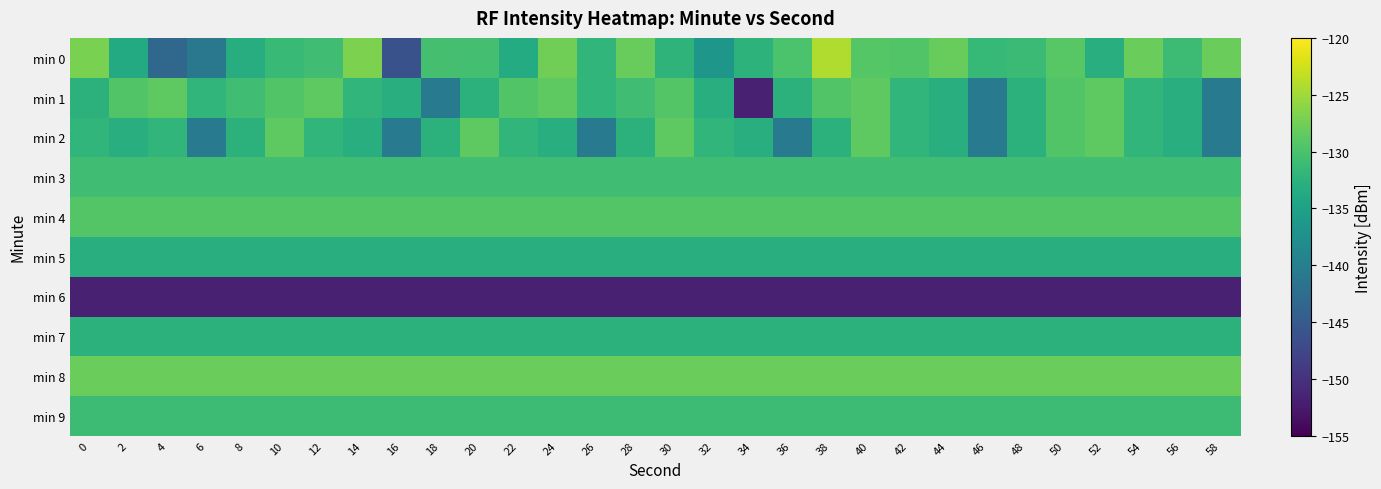

Reading left to right, what are all the values shown in this chart?

min 0: 0=-127.1	2=-133.7	4=-143.2	6=-140.9	8=-133.1	10=-131.4	12=-130.7	14=-126.8	16=-146.2	18=-130.3	20=-130.5	22=-133.5	24=-127.5	26=-132.0	28=-128.2	30=-132.2	32=-136.5	34=-132.4	36=-129.9	38=-124.2	40=-129.2	42=-129.5	44=-128.1	46=-131.6	48=-131.2	50=-129.1	52=-133.1	54=-128.0	56=-131.0	58=-128.1
min 1: 0=-132.5	2=-129.5	4=-128.7	6=-131.9	8=-130.7	10=-129.5	12=-128.7	14=-131.9	16=-133.1	18=-140.7	20=-132.5	22=-129.5	24=-128.7	26=-131.9	28=-130.7	30=-129.4	32=-132.9	34=-151.8	36=-132.5	38=-129.5	40=-128.7	42=-131.9	44=-133.1	46=-140.7	48=-132.5	50=-129.5	52=-128.7	54=-131.9	56=-133.1	58=-140.7
min 2: 0=-131.9	2=-133.1	4=-131.9	6=-140.7	8=-132.5	10=-128.7	12=-131.9	14=-133.1	16=-140.7	18=-132.5	20=-128.7	22=-131.9	24=-133.1	26=-140.7	28=-132.5	30=-128.7	32=-131.9	34=-133.1	36=-140.7	38=-132.5	40=-128.7	42=-131.9	44=-133.1	46=-140.7	48=-132.5	50=-129.5	52=-128.7	54=-131.9	56=-133.1	58=-140.7
min 3: 0=-130.7	2=-130.7	4=-130.7	6=-130.7	8=-130.7	10=-130.7	12=-130.7	14=-130.7	16=-130.7	18=-130.7	20=-130.7	22=-130.7	24=-130.7	26=-130.7	28=-130.7	30=-130.7	32=-130.7	34=-130.7	36=-130.7	38=-130.7	40=-130.7	42=-130.7	44=-130.7	46=-130.7	48=-130.7	50=-130.7	52=-130.7	54=-130.7	56=-130.7	58=-130.7
min 4: 0=-129.4	2=-129.4	4=-129.4	6=-129.4	8=-129.4	10=-129.4	12=-129.4	14=-129.4	16=-129.4	18=-129.4	20=-129.4	22=-129.4	24=-129.4	26=-129.4	28=-129.4	30=-129.4	32=-129.4	34=-129.4	36=-129.4	38=-129.4	40=-129.4	42=-129.4	44=-129.4	46=-129.4	48=-129.4	50=-129.4	52=-129.4	54=-129.4	56=-129.4	58=-129.4
min 5: 0=-132.9	2=-132.9	4=-132.9	6=-132.9	8=-132.9	10=-132.9	12=-132.9	14=-132.9	16=-132.9	18=-132.9	20=-132.9	22=-132.9	24=-132.9	26=-132.9	28=-132.9	30=-132.9	32=-132.9	34=-132.9	36=-132.9	38=-132.9	40=-132.9	42=-132.9	44=-132.9	46=-132.9	48=-132.9	50=-132.9	52=-132.9	54=-132.9	56=-132.9	58=-132.9
min 6: 0=-151.8	2=-151.8	4=-151.8	6=-151.8	8=-151.8	10=-151.8	12=-151.8	14=-151.8	16=-151.8	18=-151.8	20=-151.8	22=-151.8	24=-151.8	26=-151.8	28=-151.8	30=-151.8	32=-151.8	34=-151.8	36=-151.8	38=-151.8	40=-151.8	42=-151.8	44=-151.8	46=-151.8	48=-151.8	50=-151.8	52=-151.8	54=-151.8	56=-151.8	58=-151.8
min 7: 0=-132.5	2=-132.5	4=-132.5	6=-132.5	8=-132.5	10=-132.5	12=-132.5	14=-132.5	16=-132.5	18=-132.5	20=-132.5	22=-132.5	24=-132.5	26=-132.5	28=-132.5	30=-132.5	32=-132.5	34=-132.5	36=-132.5	38=-132.5	40=-132.5	42=-132.5	44=-132.5	46=-132.5	48=-132.5	50=-132.5	52=-132.5	54=-132.5	56=-132.5	58=-132.5
min 8: 0=-128.1	2=-128.1	4=-128.1	6=-128.1	8=-128.1	10=-128.1	12=-128.1	14=-128.1	16=-128.1	18=-128.1	20=-128.1	22=-128.1	24=-128.1	26=-128.1	28=-128.1	30=-128.1	32=-128.1	34=-128.1	36=-128.1	38=-128.1	40=-128.1	42=-128.1	44=-128.1	46=-128.1	48=-128.1	50=-128.1	52=-128.1	54=-128.1	56=-128.1	58=-128.1
min 9: 0=-131.0	2=-131.0	4=-131.0	6=-131.0	8=-131.0	10=-131.0	12=-131.0	14=-131.0	16=-131.0	18=-131.0	20=-131.0	22=-131.0	24=-131.0	26=-131.0	28=-131.0	30=-131.0	32=-131.0	34=-131.0	36=-131.0	38=-131.0	40=-131.0	42=-131.0	44=-131.0	46=-131.0	48=-131.0	50=-131.0	52=-131.0	54=-131.0	56=-131.0	58=-131.0